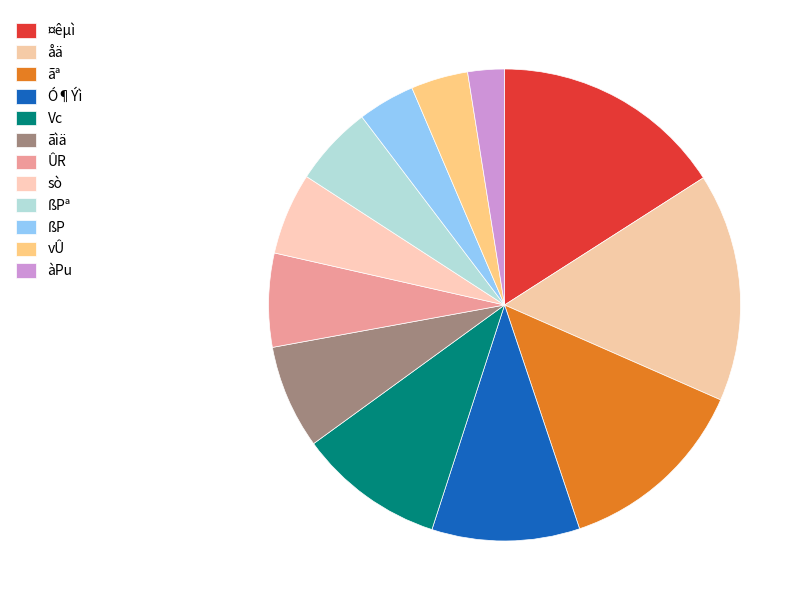

Which category has the smallest portion of the pie?

àPu